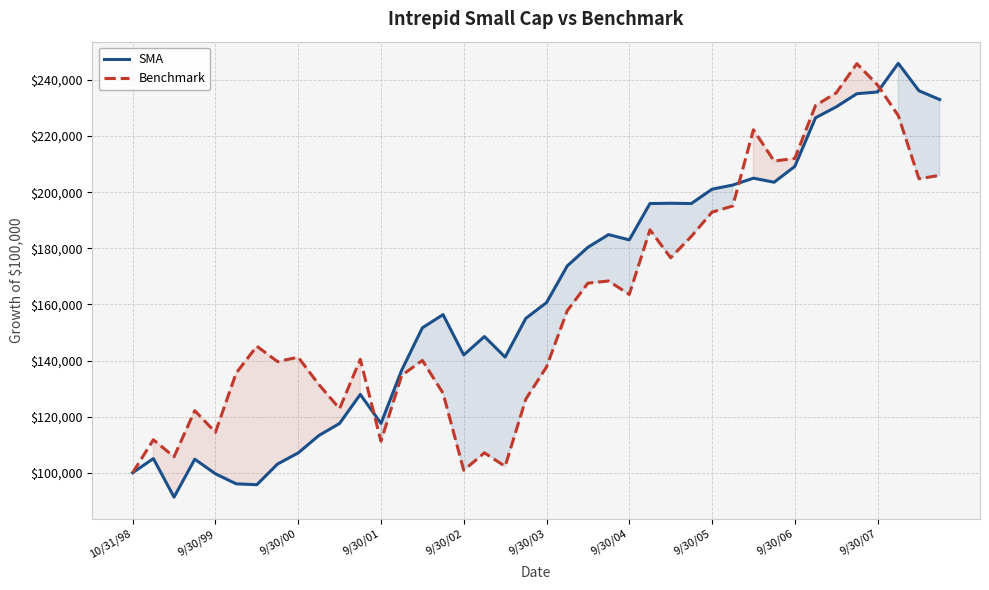

How many lines are shown in the chart?

2